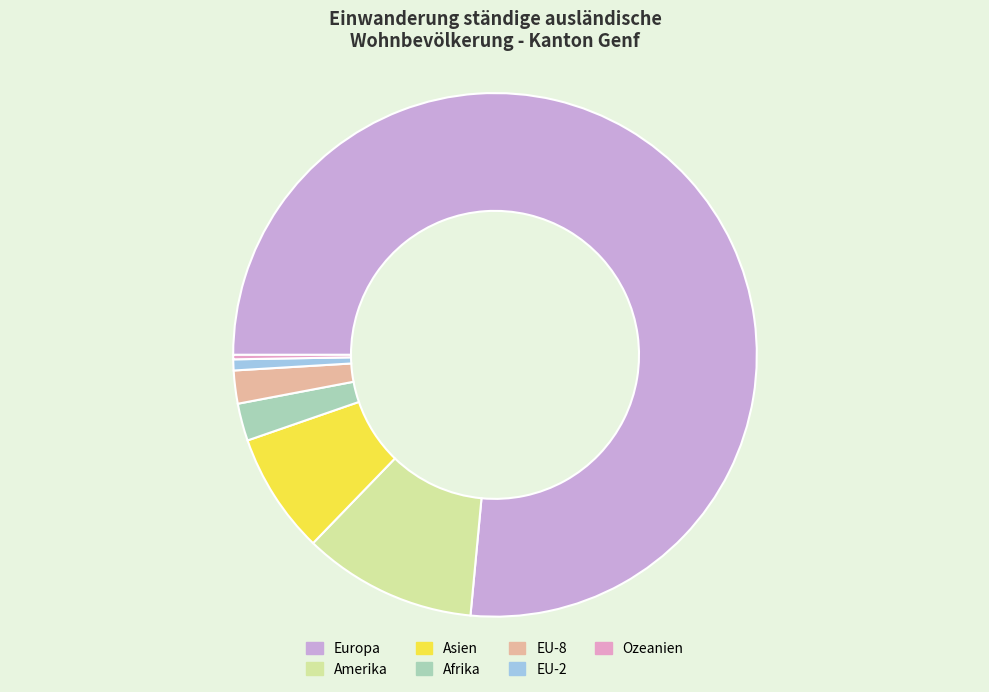

How many slices are in this pie chart?

7